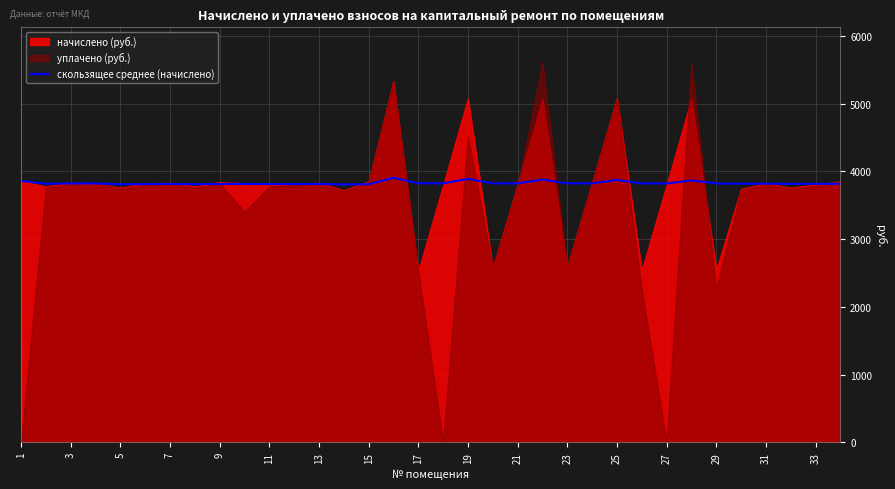

What is the maximum value for скользящее среднее (начислено)?

3905.4